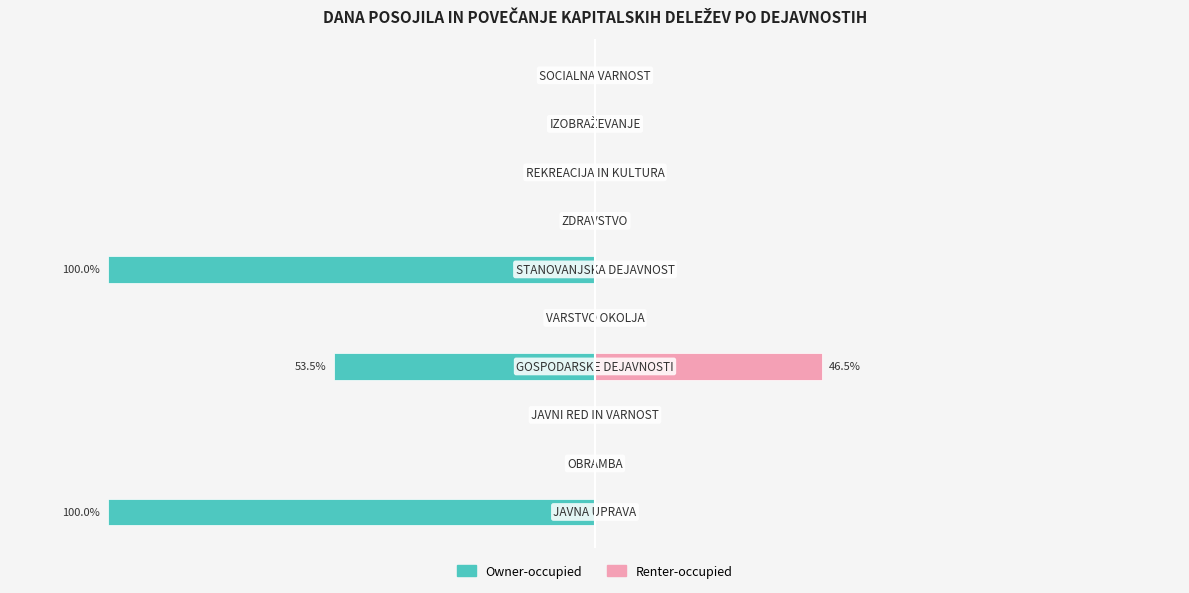

What is the sum of all Renter-occupied values?

46.5